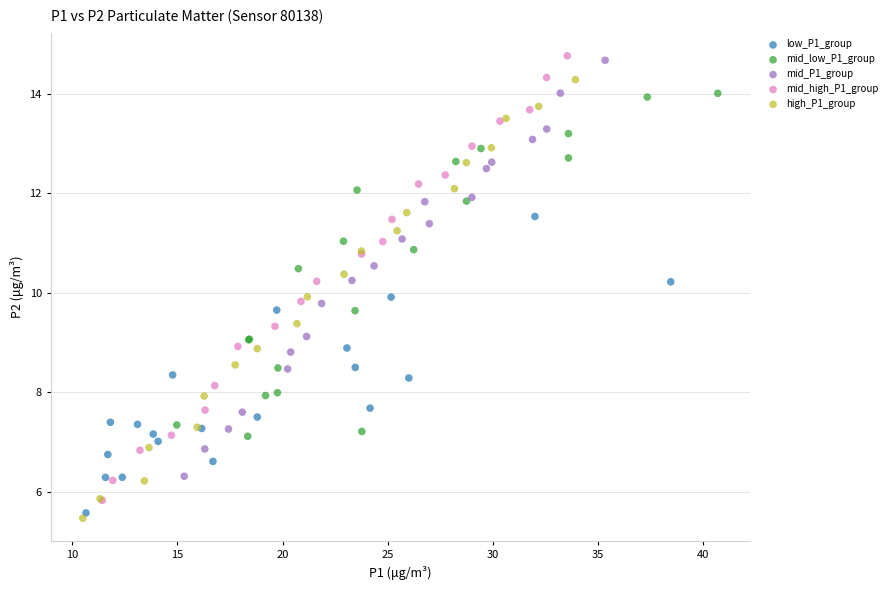

Which series has the widest spread of Y values?

mid_high_P1_group